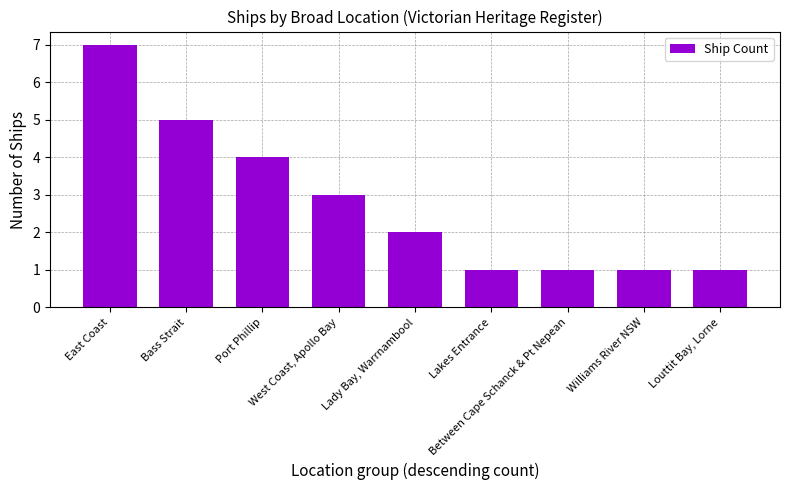

What is the difference between the values at Louttit Bay, Lorne and Port Phillip?

3